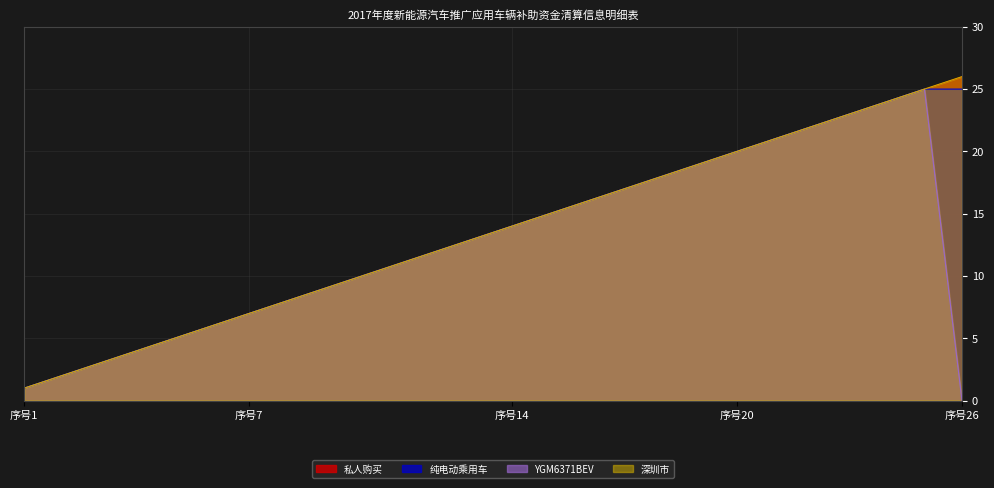

List the labels in order of YGM6371BEV value, largest first.

25, 24, 23, 22, 21, 20, 19, 18, 17, 16, 15, 14, 13, 12, 11, 10, 9, 8, 7, 6, 5, 4, 3, 2, 1, 26